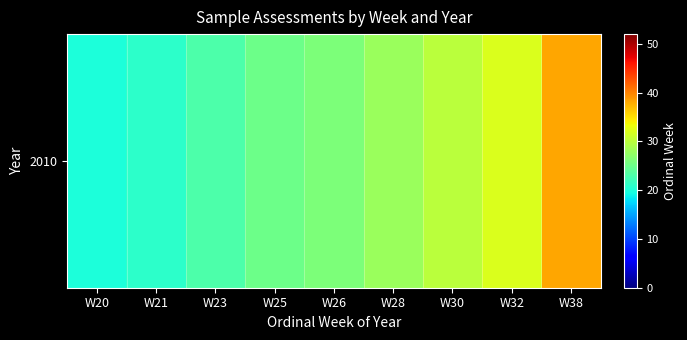

Is it true that the value at W21 is 34?

False